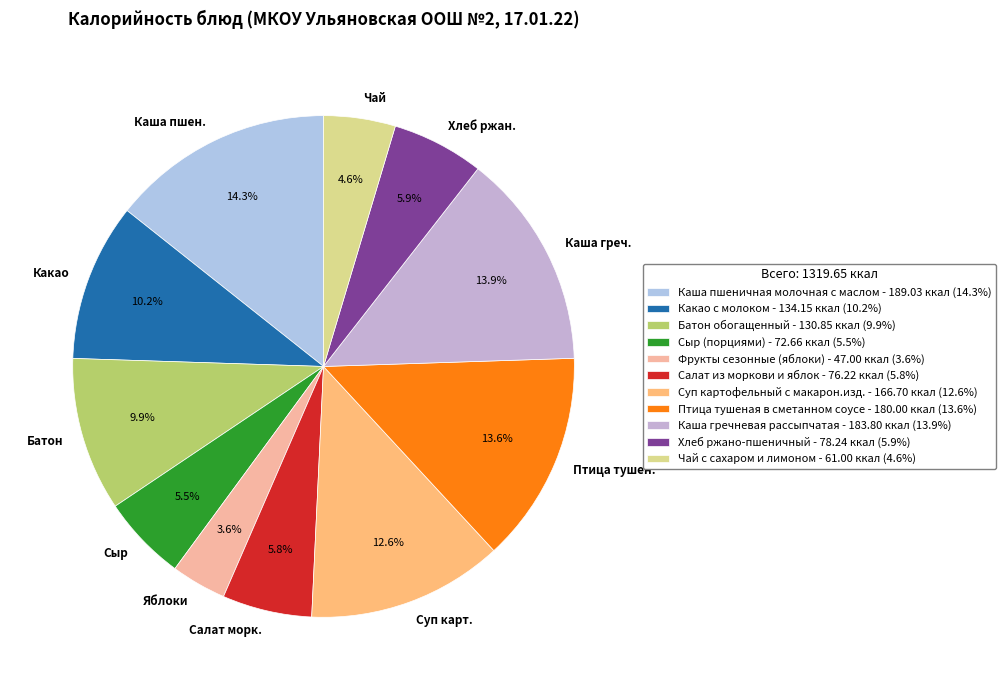

Count the number of slices in the pie.

11